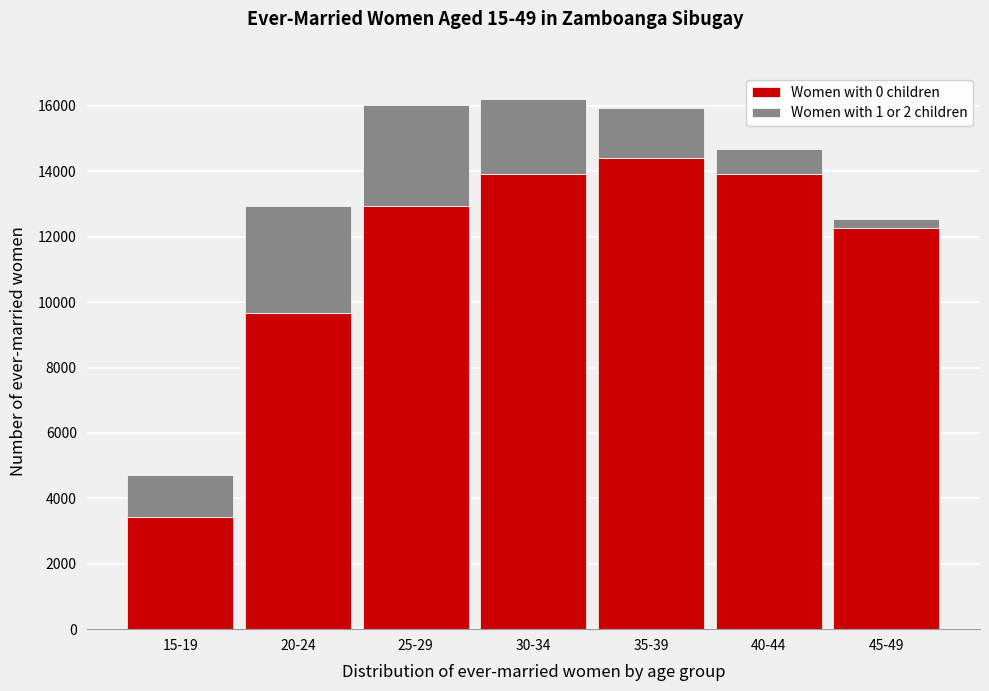

What is the sum of all Women with 0 children values?

80583